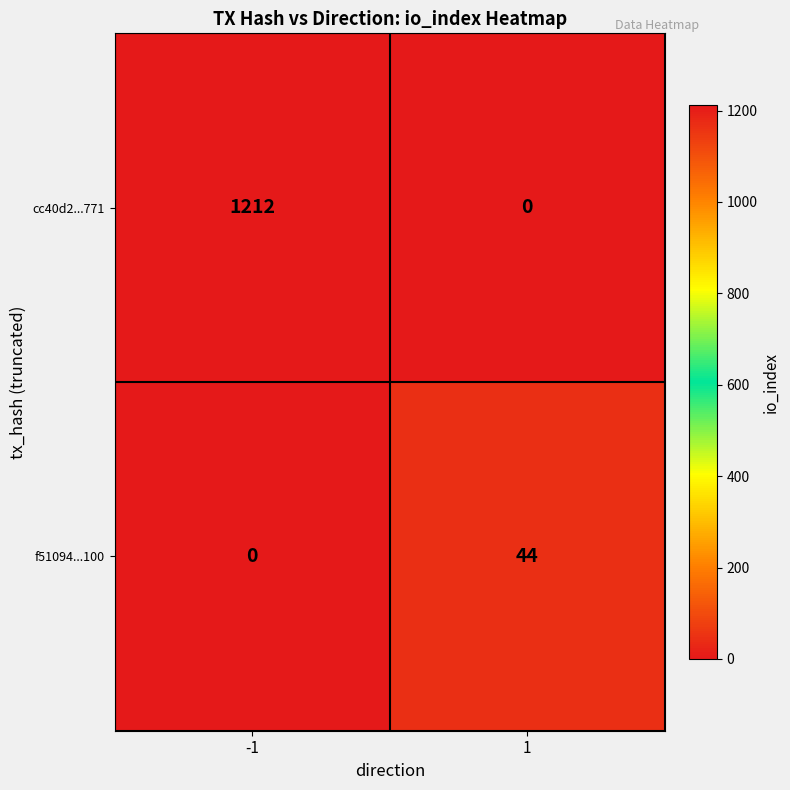

Is it true that f51094...100 equals 44 at 1?

True